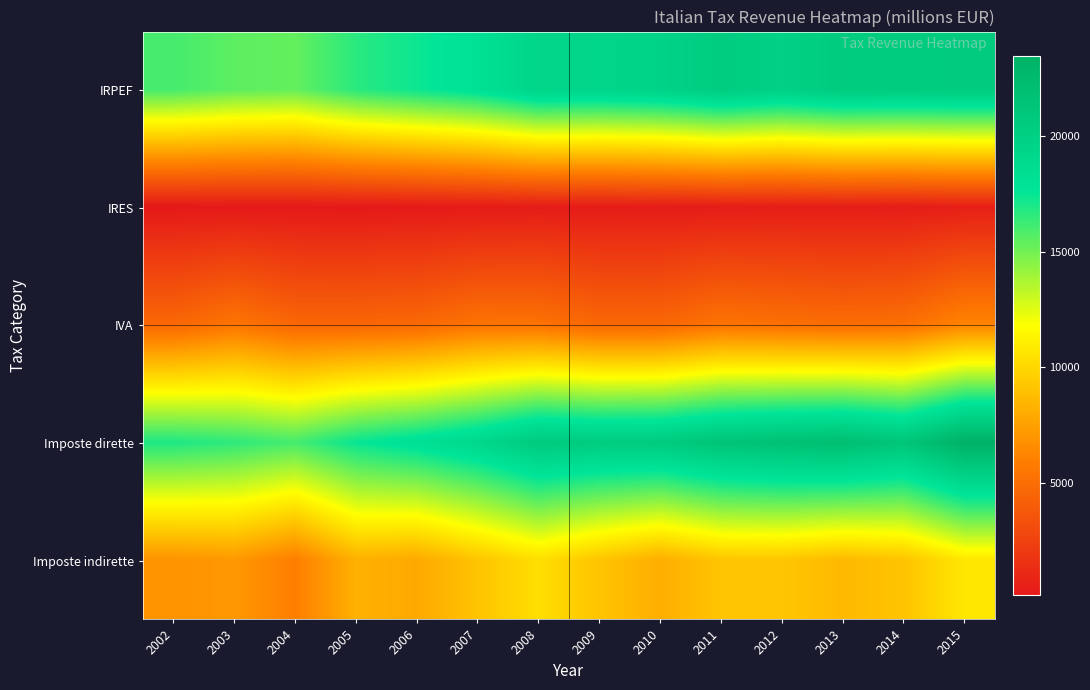

Which series has the largest total across all categories?

Imposte dirette